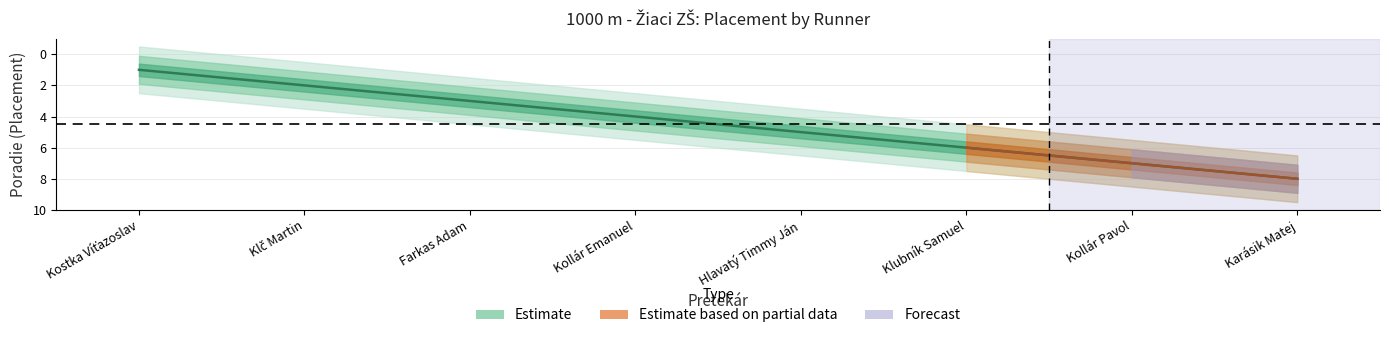

What is the label of the 4th point from the right?

Hlavatý Timmy Ján